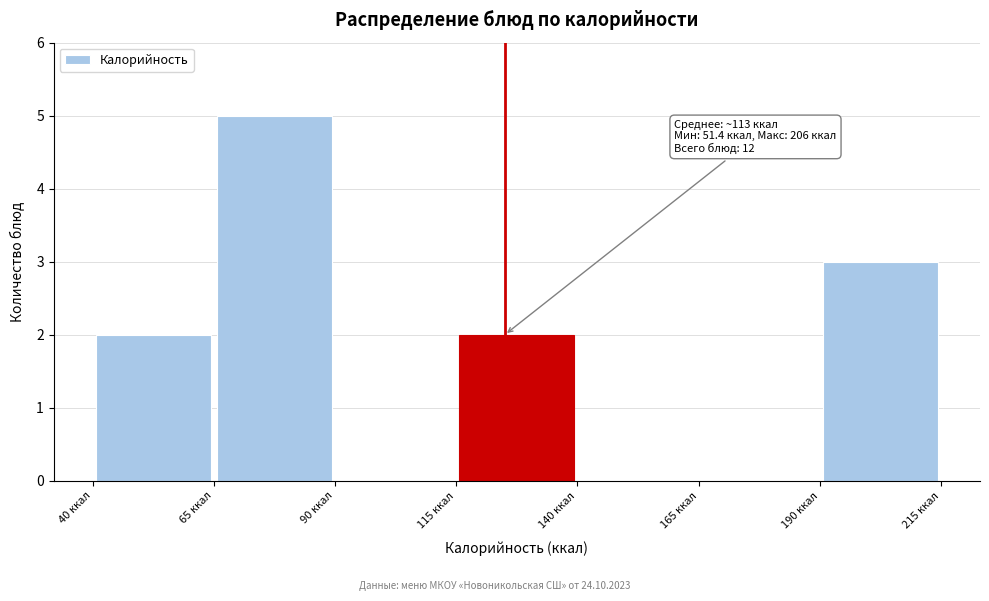

Over which range of the x-axis is the bar tallest?

65 to 90